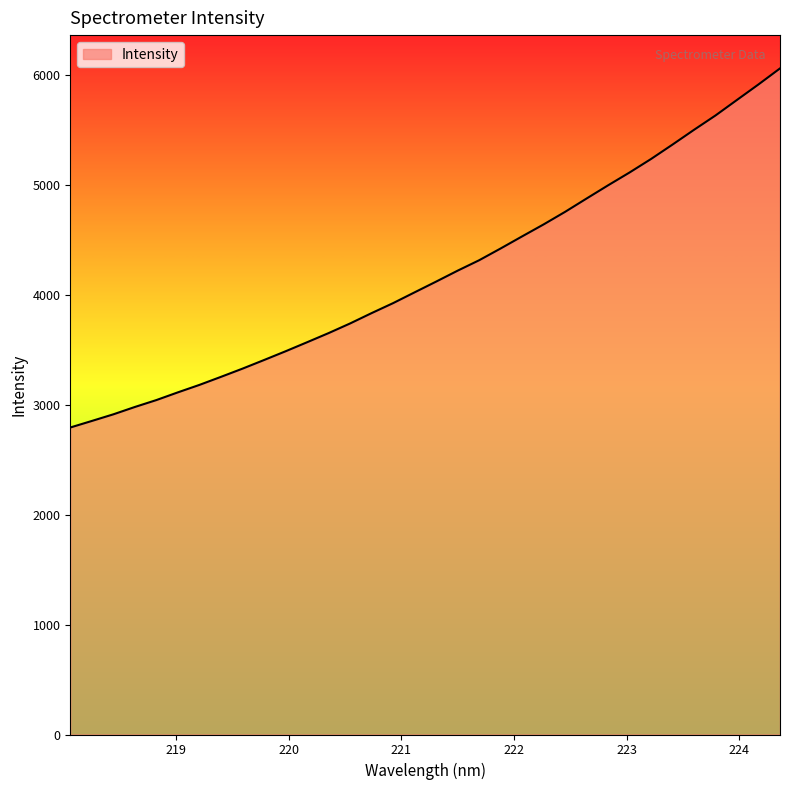

What is the smallest value displayed?

2792.8